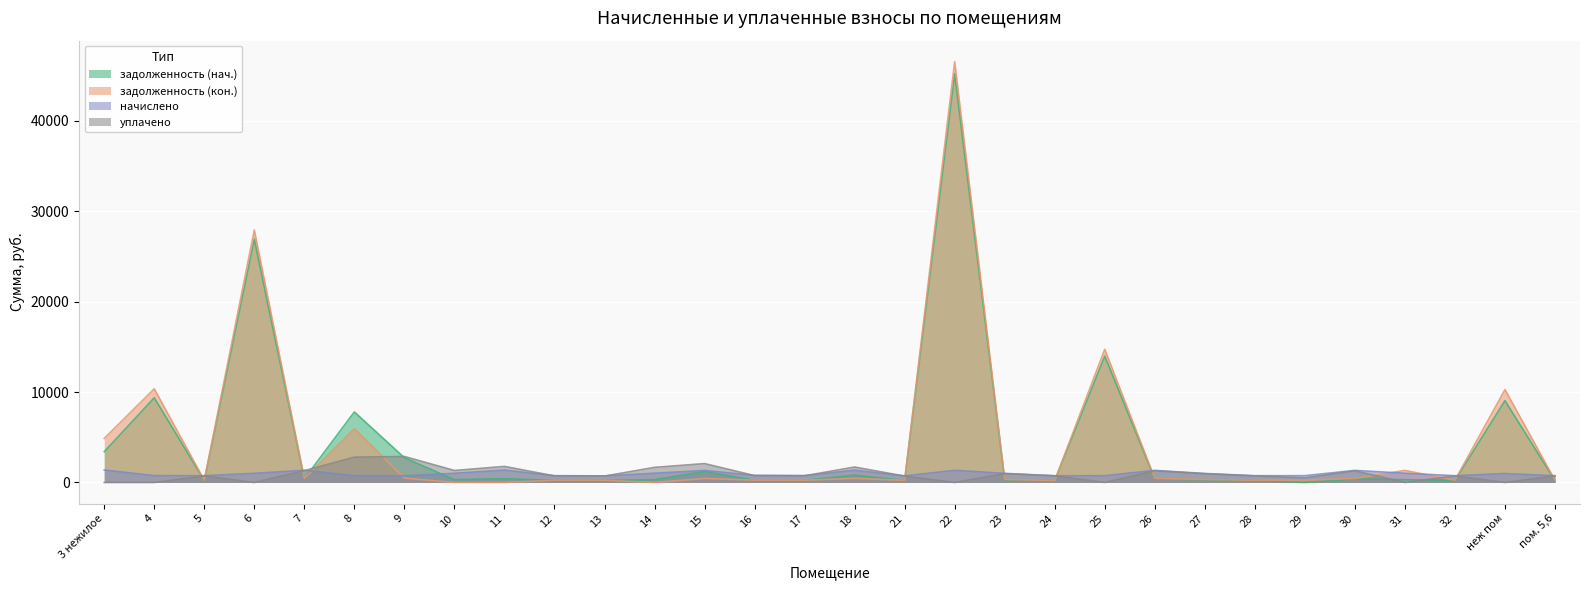

Between 10 and 26, which series saw the biggest shift?

задолженность (кон.)